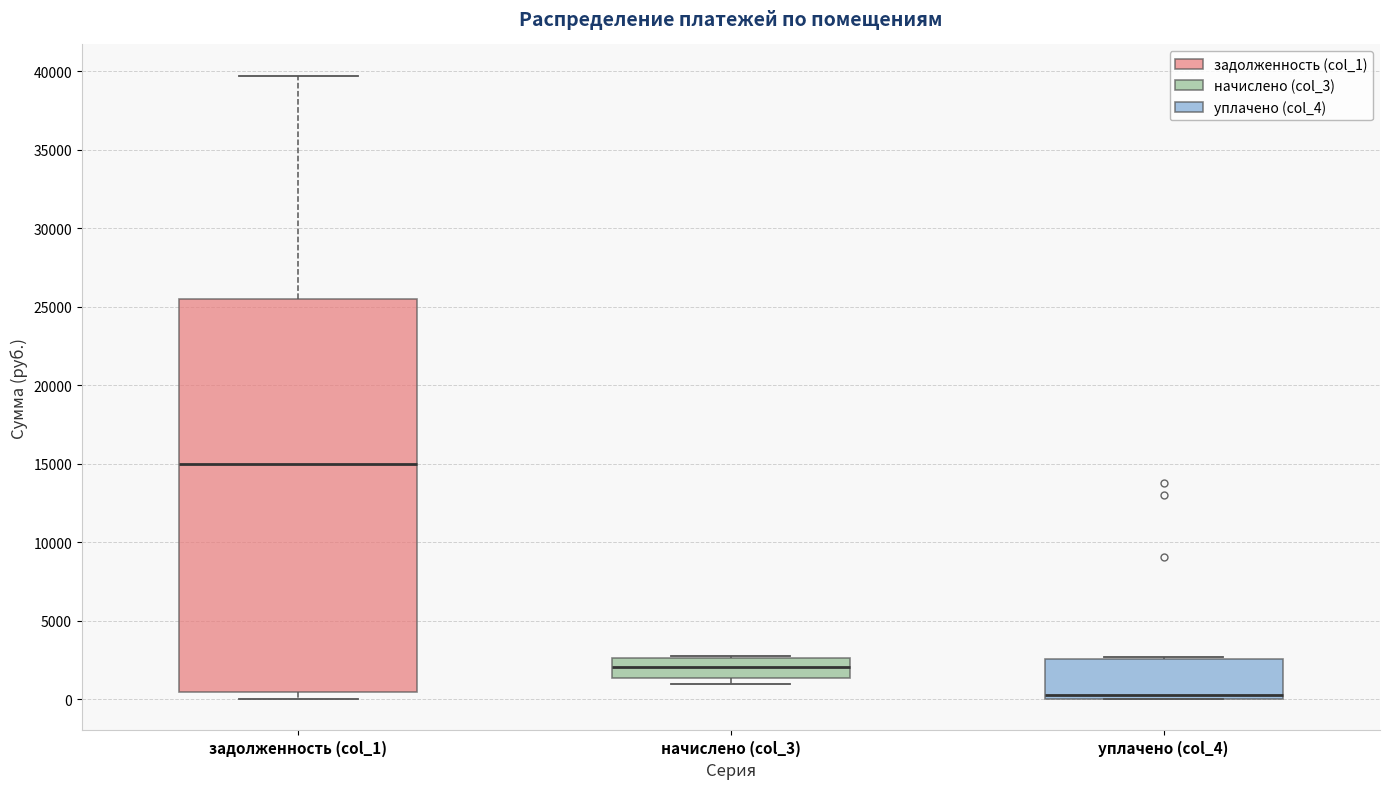

Reading left to right, read every box against the y-axis: the position of its median line, the range the box covers, and the ends of its whiskers. The values are not printed on the chart, so give them approximately, as read against the axis.

задолженность (col_1): median 15000, box 500 to 25500, whiskers 0 to 39500
начислено (col_3): median 2000, box 1500 to 2500, whiskers 1000 to 2500
уплачено (col_4): median 500, box 0 to 2500, whiskers 0 to 2500 (just above the box's upper edge)